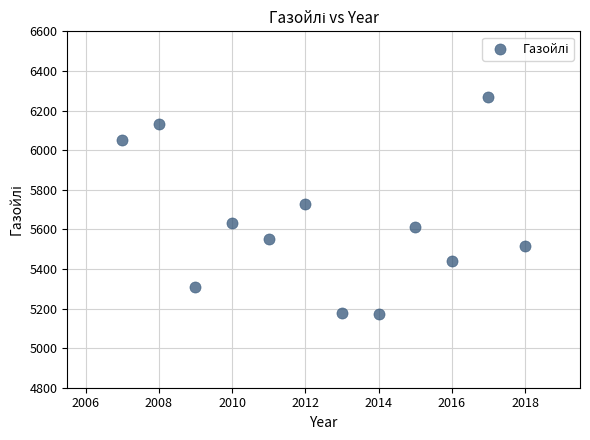

What is the range of Y values (max minus min)?

1095